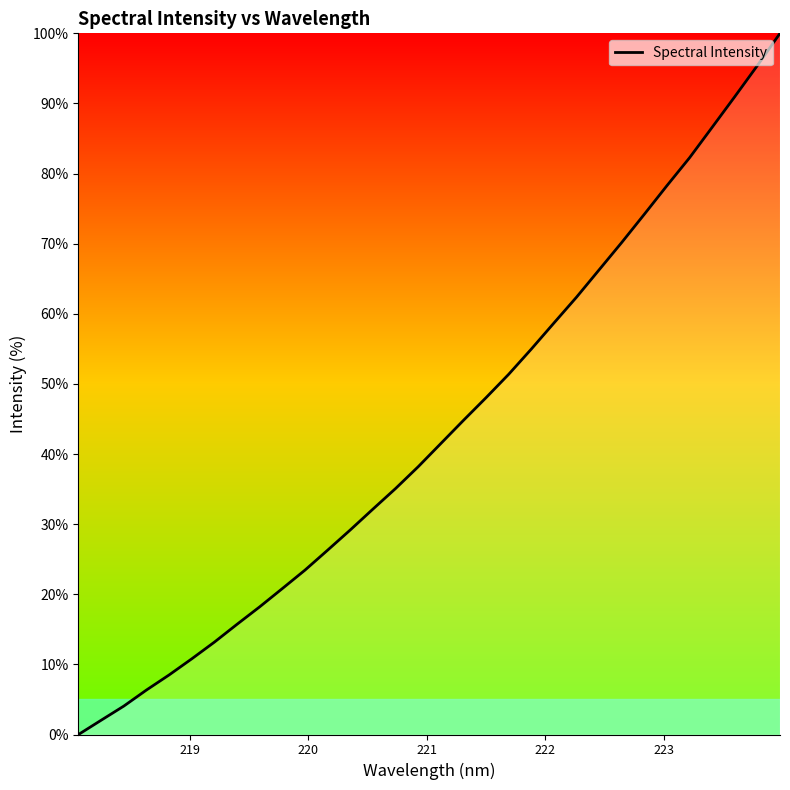

What is the difference between the second highest and second lowest values?

93.4